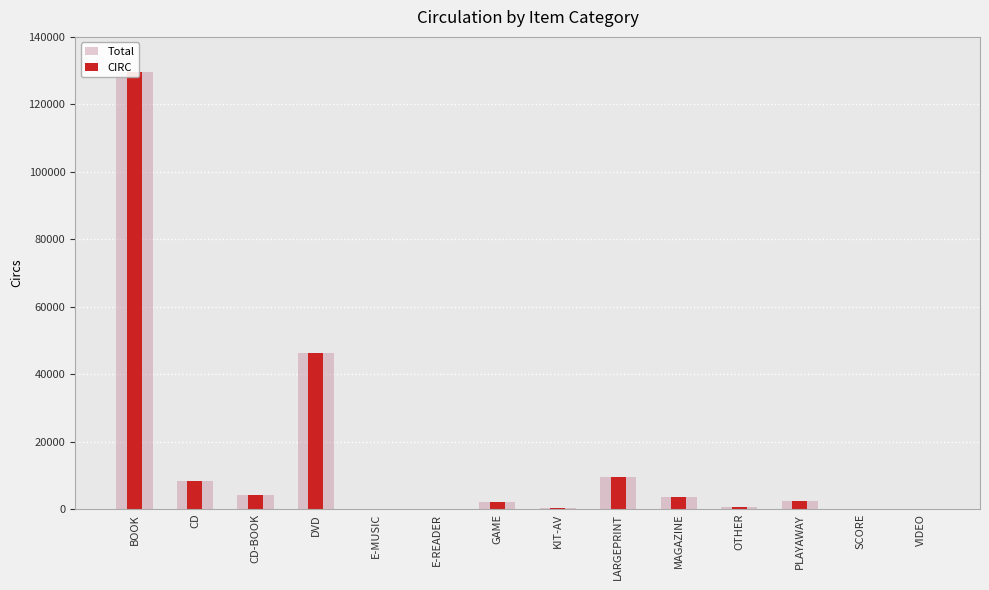

Is it true that CIRC equals 2440 at PLAYAWAY?

True